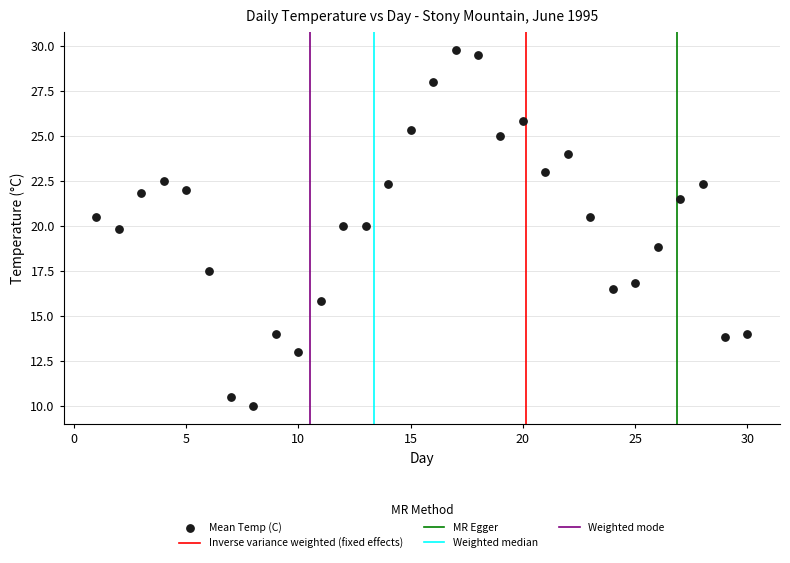

What is the range of X values (max minus min)?

29.0